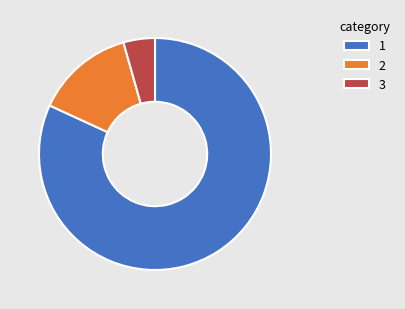

Do 3 and 1 together represent more than half of the pie?

Yes